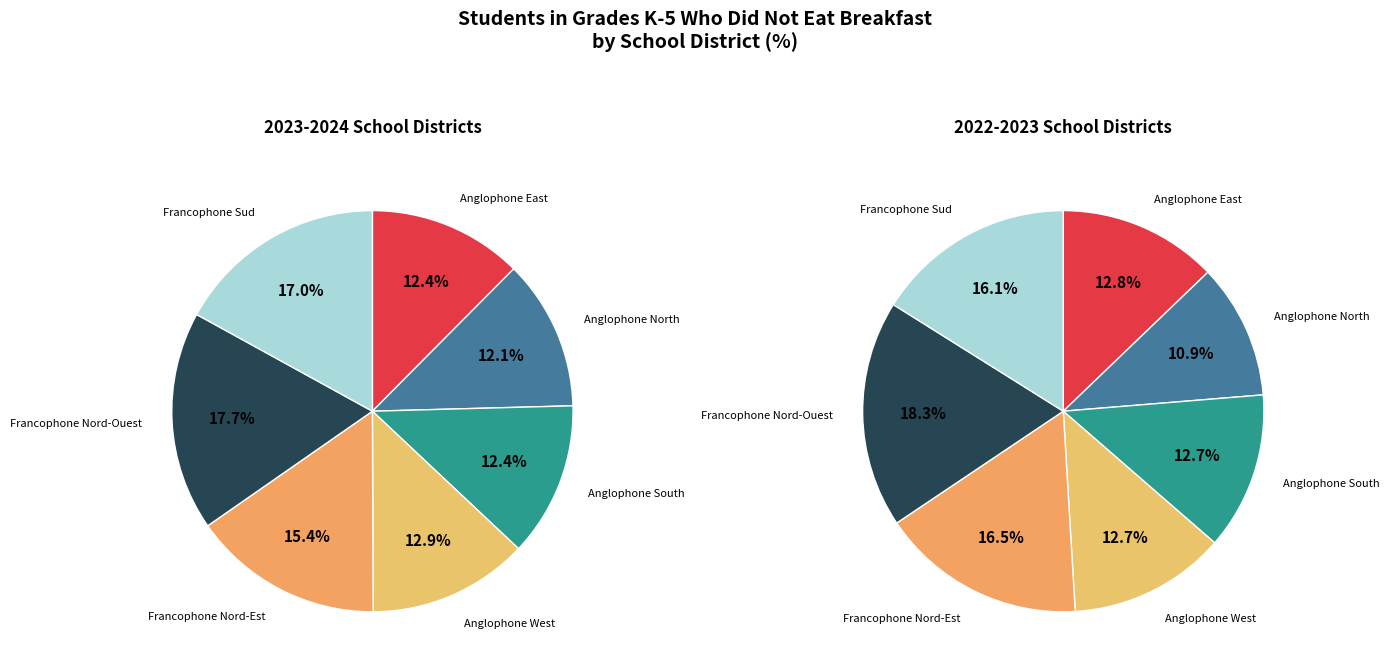

Is there a majority slice in this chart?

No